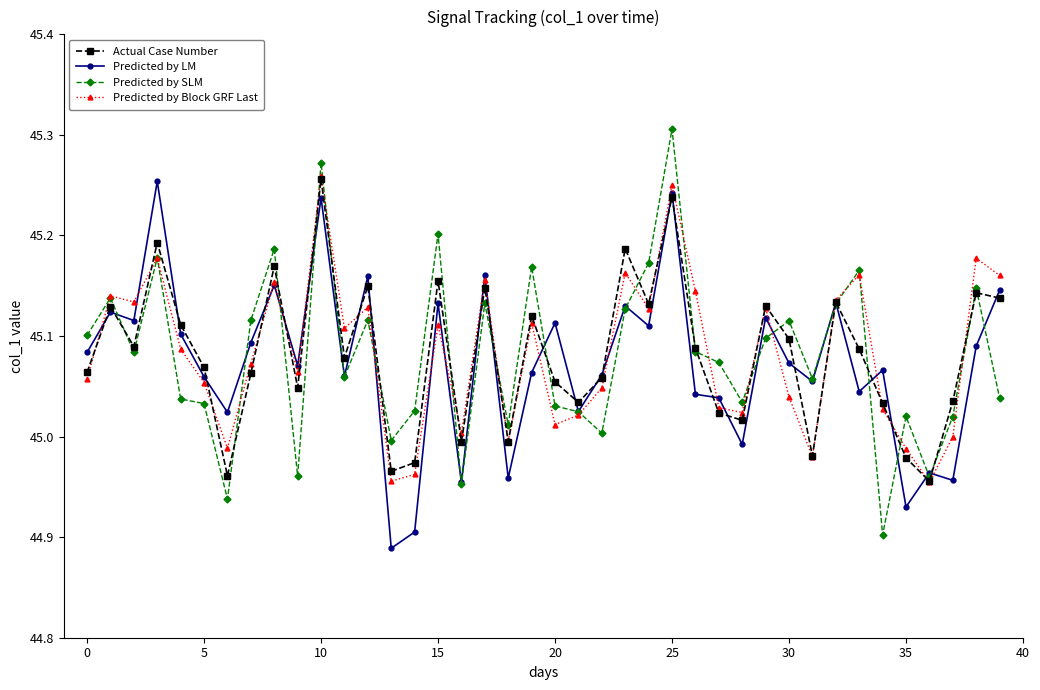

In Actual Case Number, how many points are lower than both neighbors (excluding endpoints)?

12